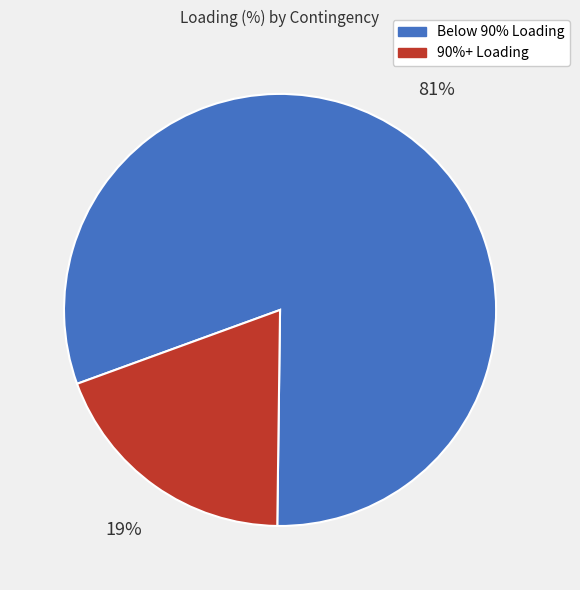

To the nearest percent, what is the average slice percentage?

50%